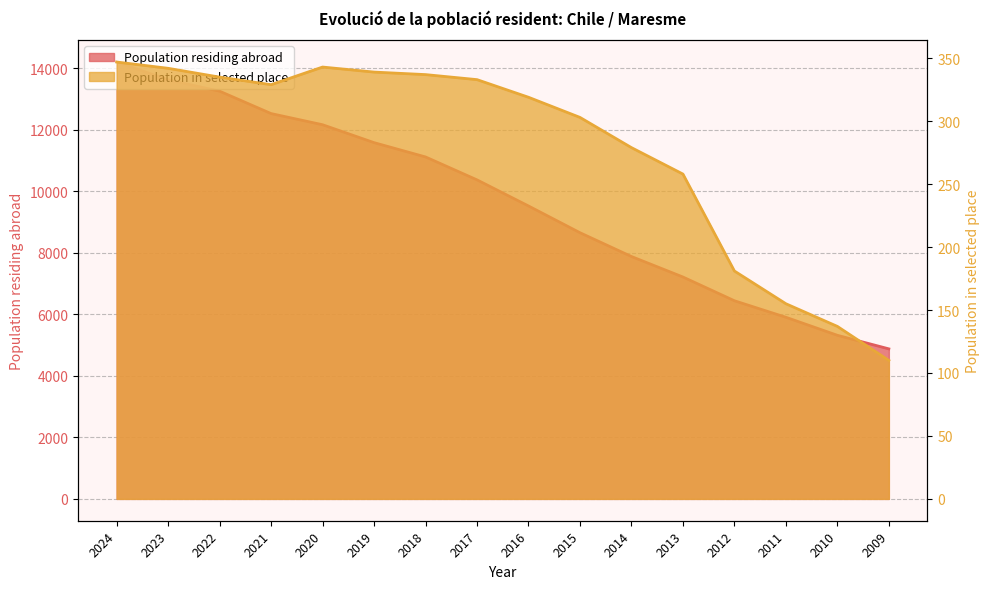

What is the total value across all series at 2009?

4987